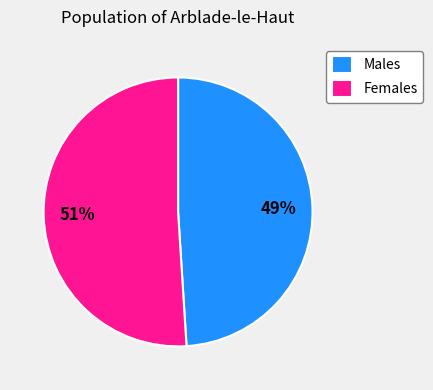

Rank the categories by value from lowest to highest.

Males, Females